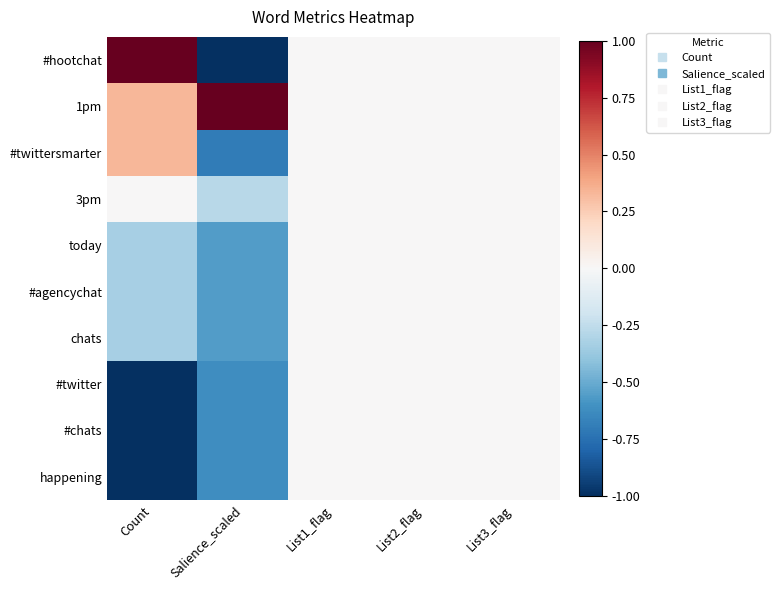

Which has a higher value, List3_flag or Salience_scaled?

List3_flag